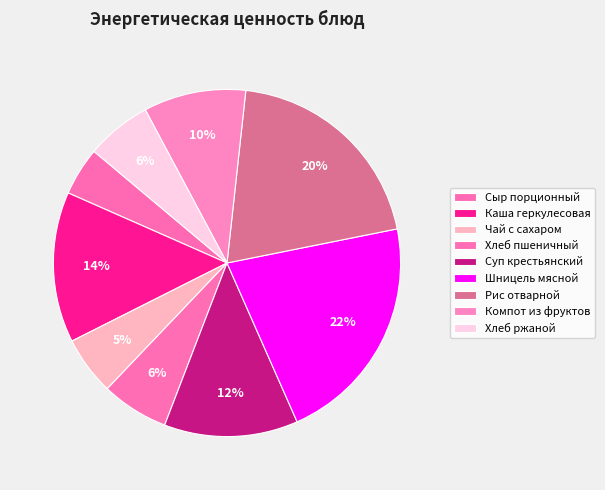

What is the ratio of the value at Чай с сахаром to the value at Компот из фруктов?

0.6